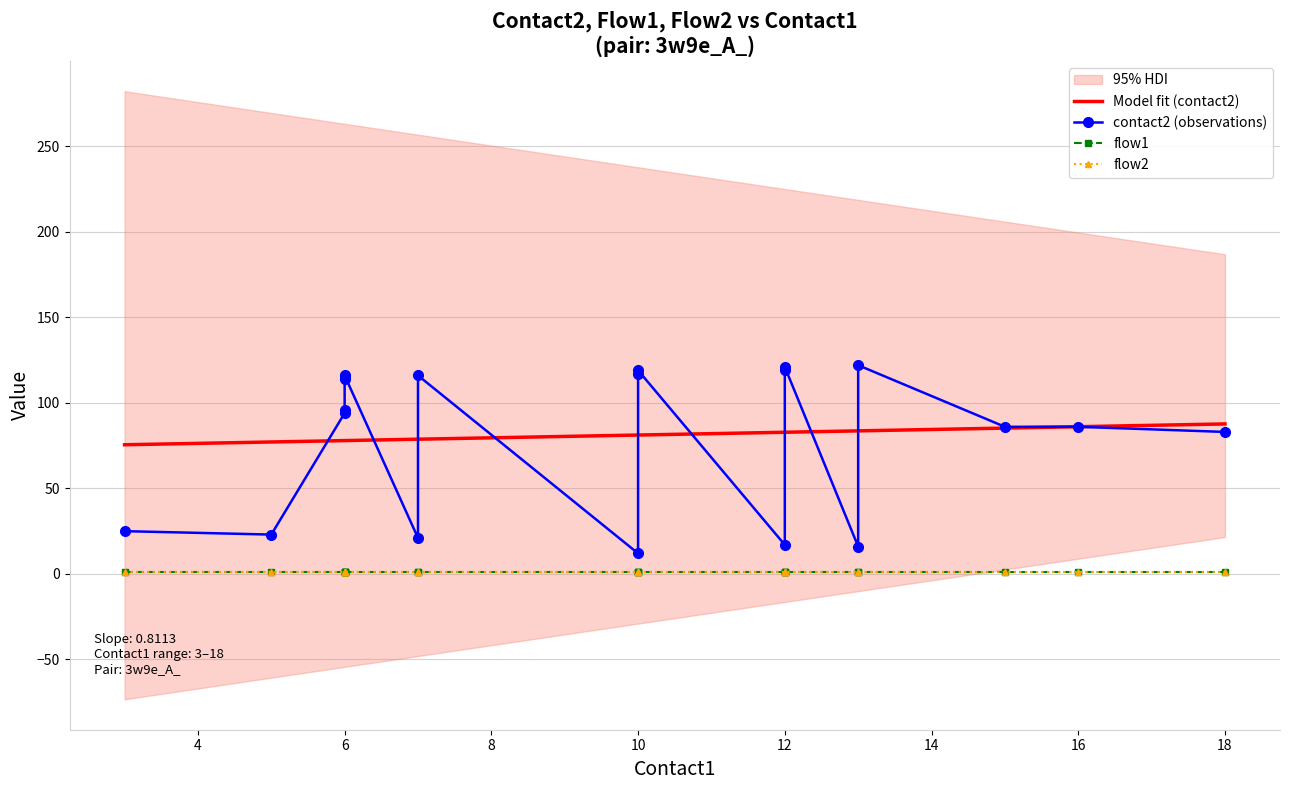

What is the maximum value for Model fit (contact2)?

87.7